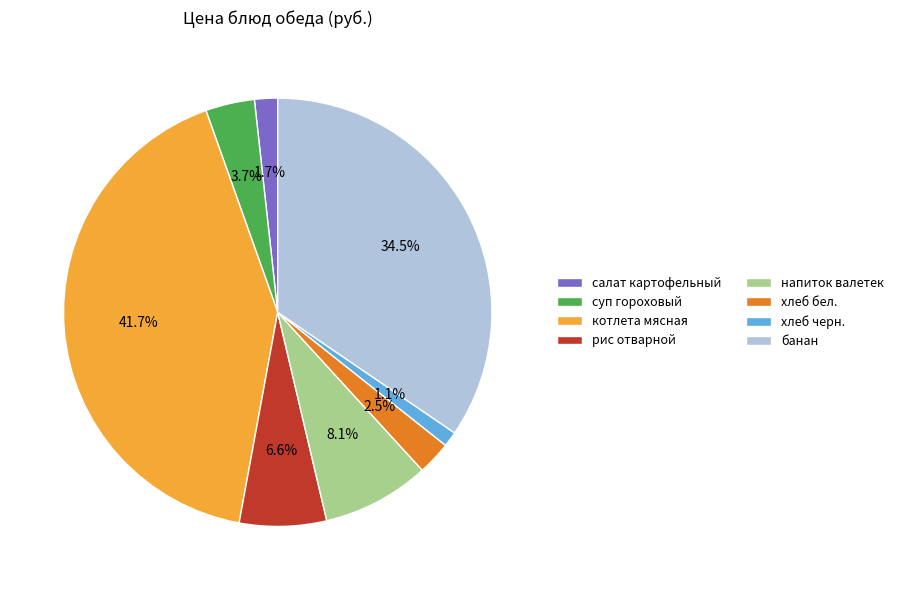

To the nearest percent, what portion does салат картофельный represent?

2%